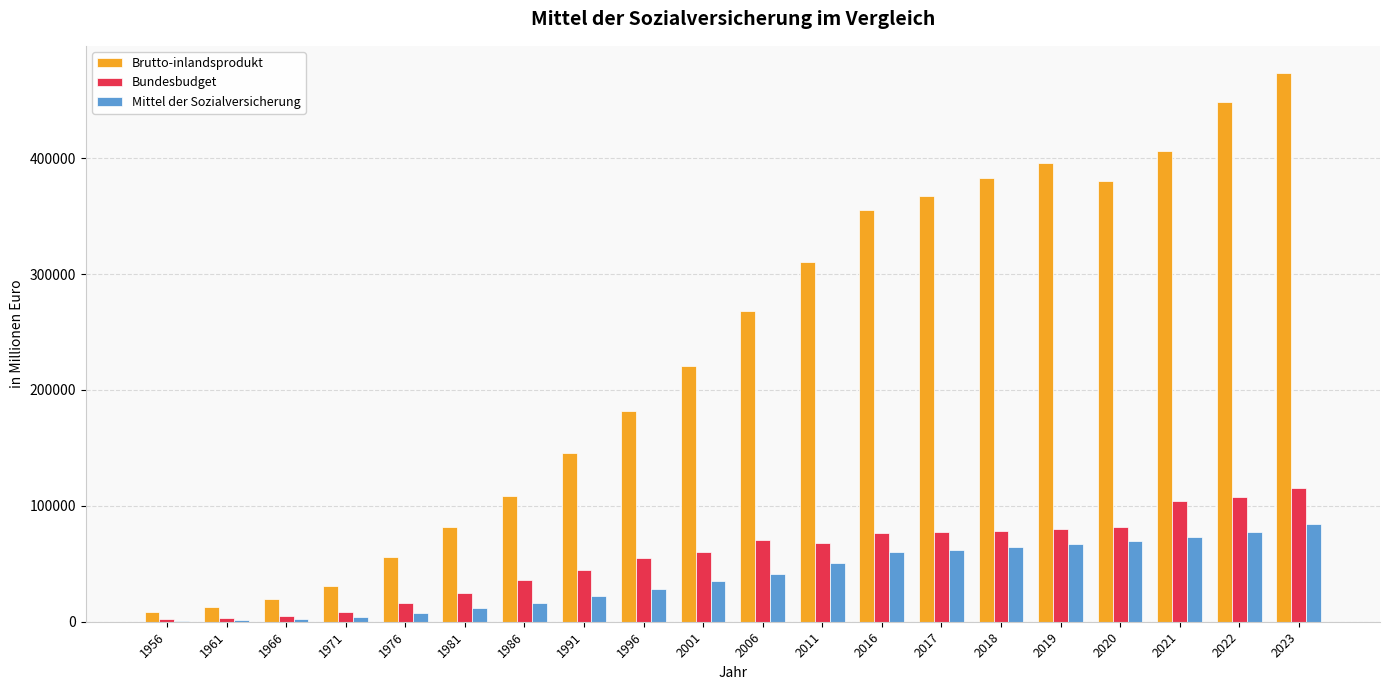

The value of Brutto-inlandsprodukt at 1976 is 55431. True or false?

True